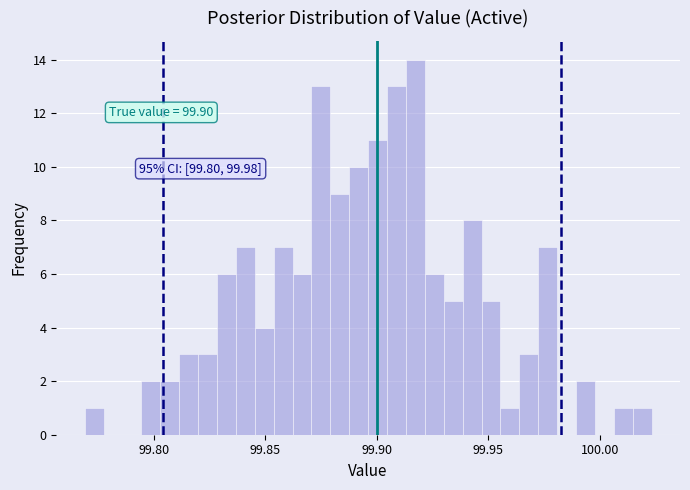

Around what value on the x-axis is the tallest bar? Give the approximate position of its centre, as read against the axis.

99.915